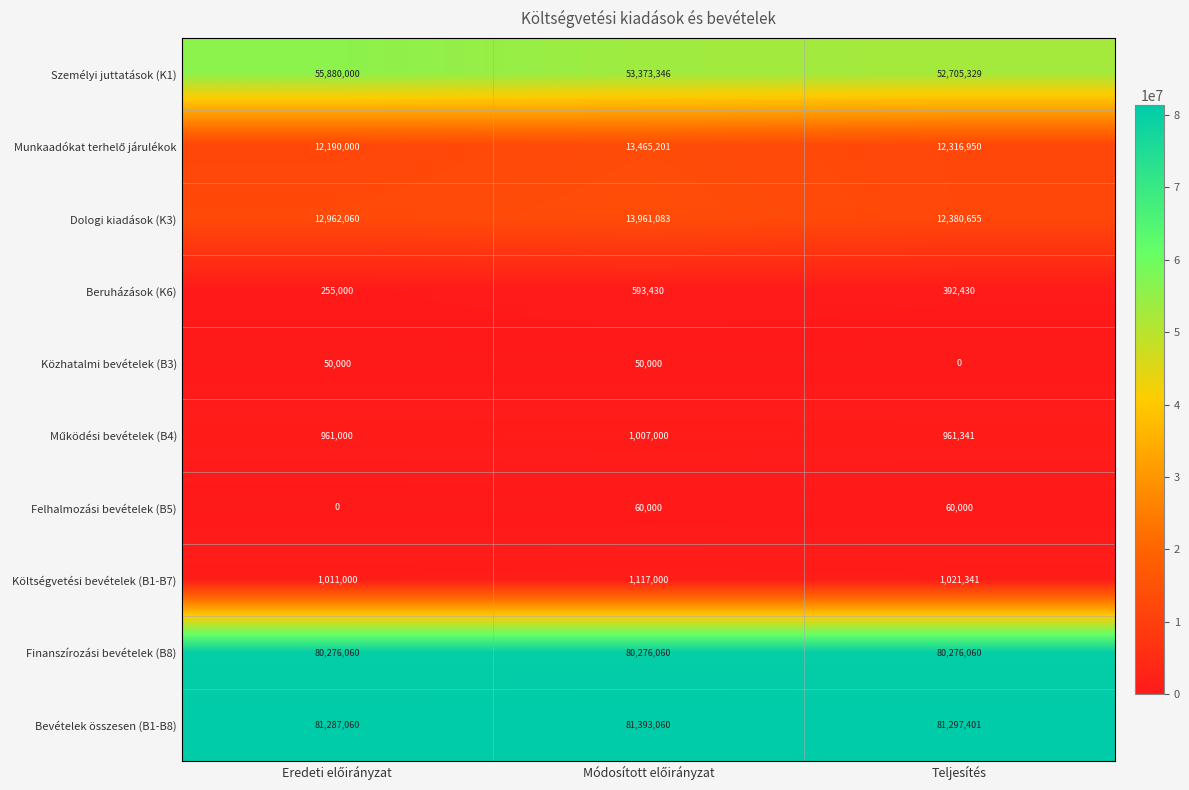

At how many categories does at least one series exceed 44182077?

3